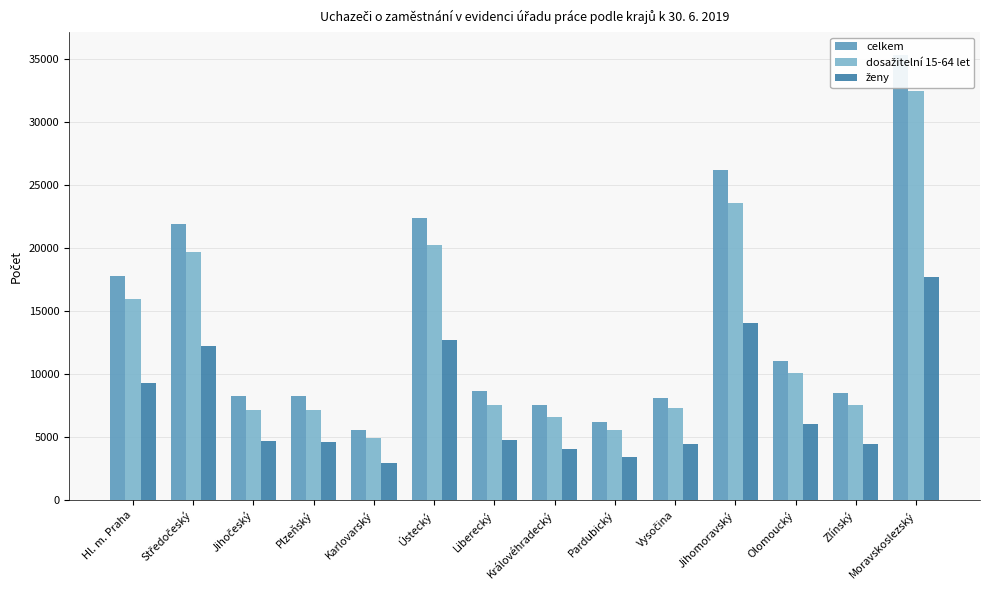

Does the chart contain any negative values?

No